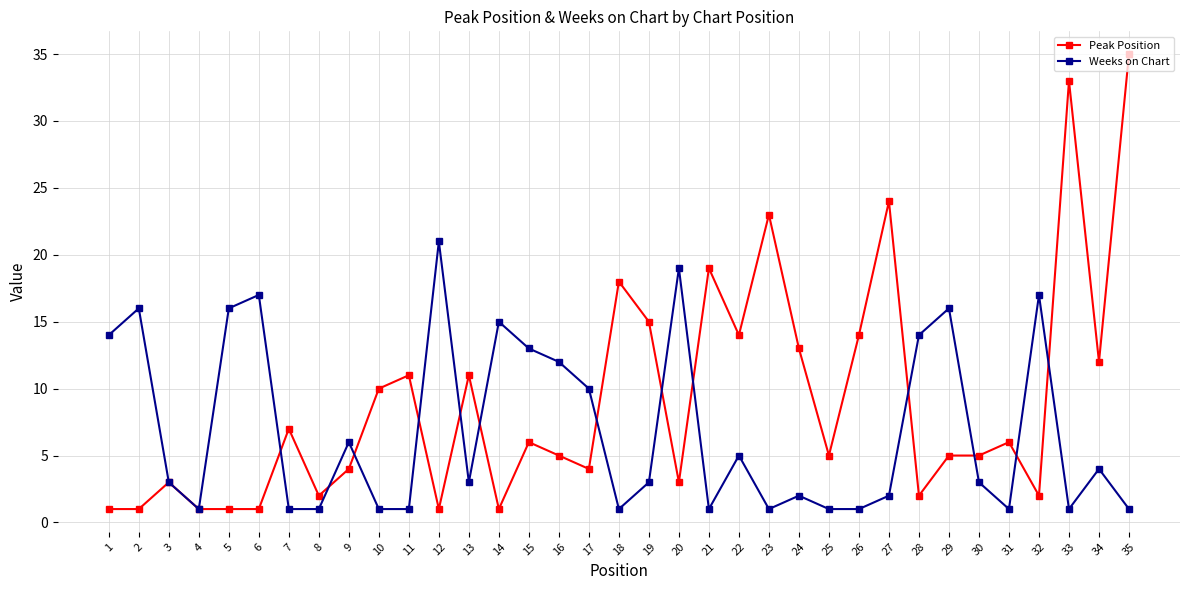

What is the value of the Peak Position point at the 20th from the left?

3